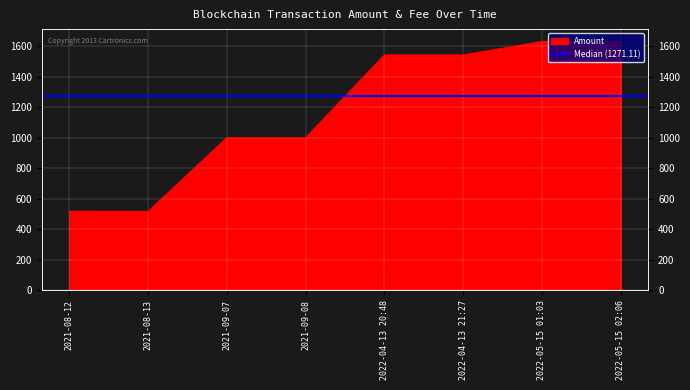

Which has a higher value, 2021-09-07 or 2021-08-13?

2021-09-07